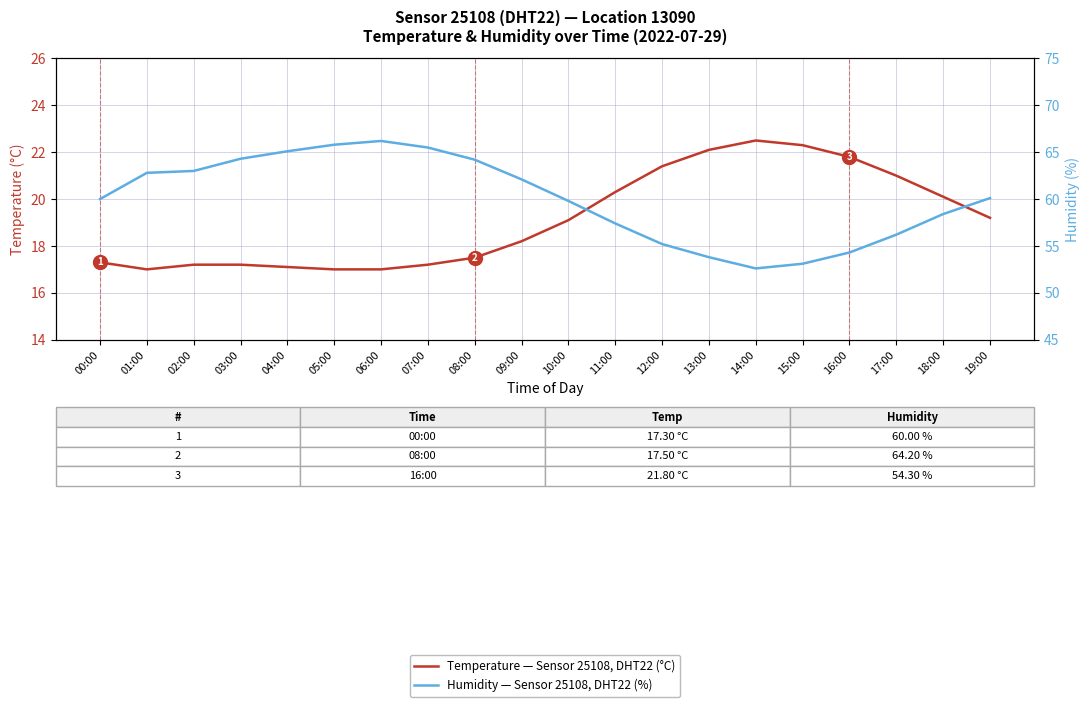

What is the approximate value of Temperature — Sensor 25108, DHT22 (°C) at 03:00?

17.2